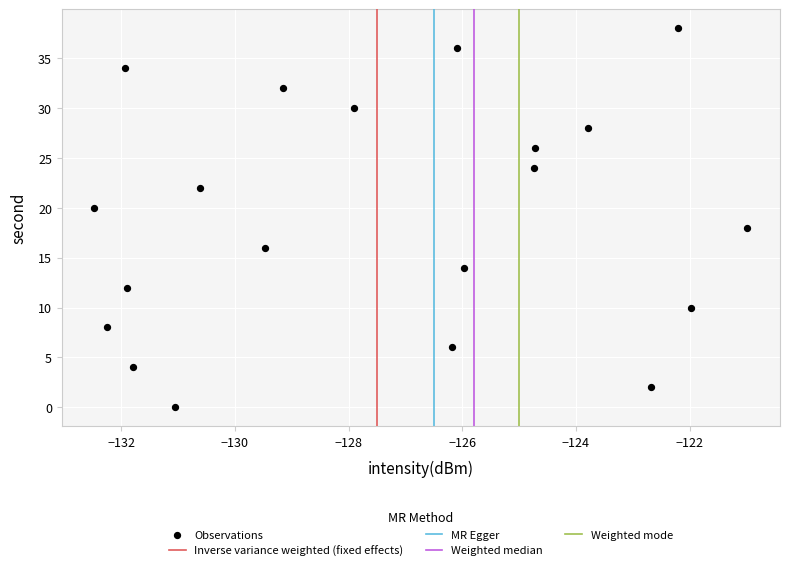

What is the range of Y values (max minus min)?

38